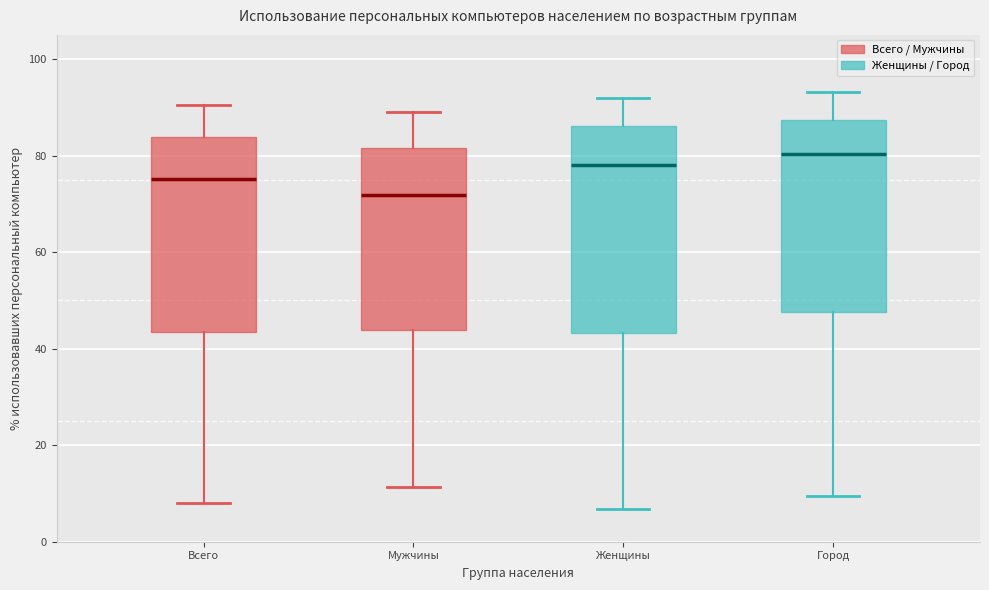

Reading left to right, read every box against the y-axis: the position of its median line, the range the box covers, and the ends of its whiskers. The values are not printed on the chart, so give them approximately, as read against the axis.

Всего: median 76, box 44 to 84, whiskers 8 to 90
Мужчины: median 72, box 44 to 82, whiskers 12 to 90
Женщины: median 78, box 44 to 86, whiskers 6 to 92
Город: median 80, box 48 to 88, whiskers 10 to 94